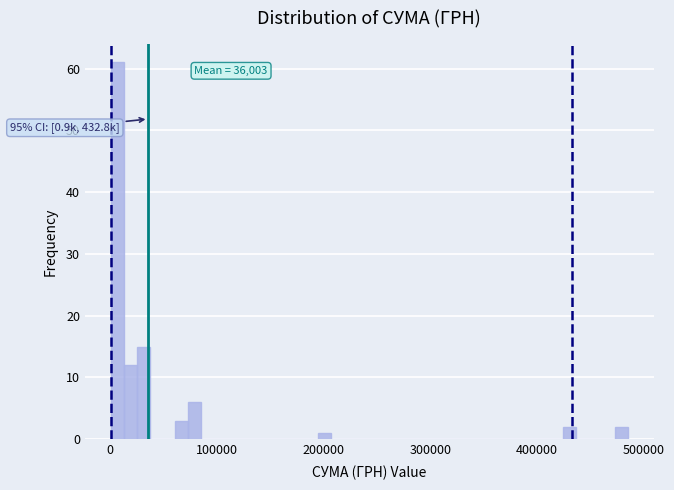

Around what value on the x-axis is the tallest bar? Give the approximate position of its centre, as read against the axis.

10000